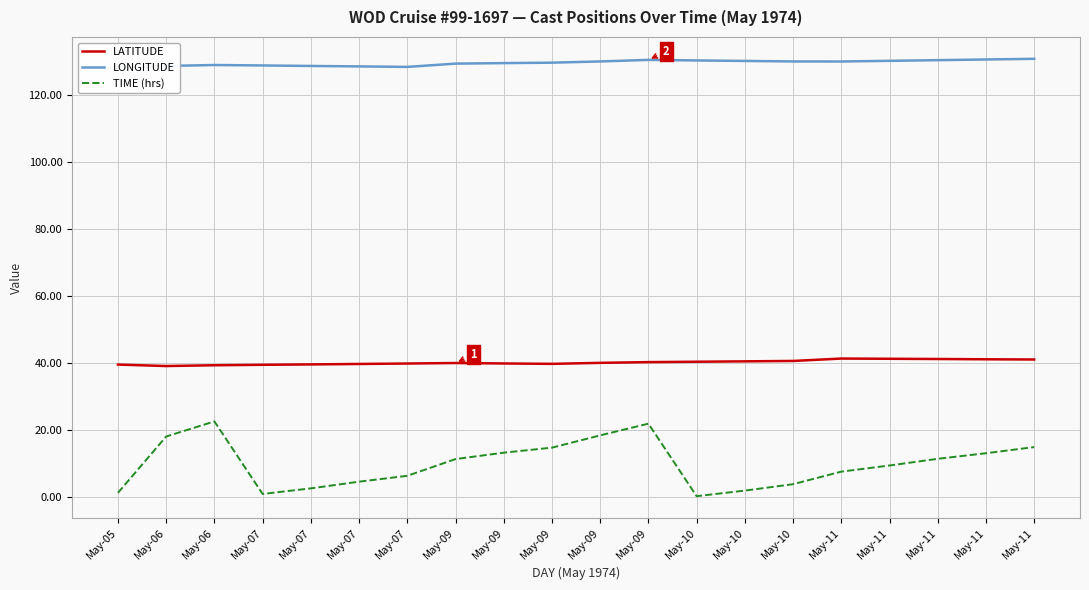

What are all the series names shown in the legend?

LATITUDE, LONGITUDE, TIME (hrs)